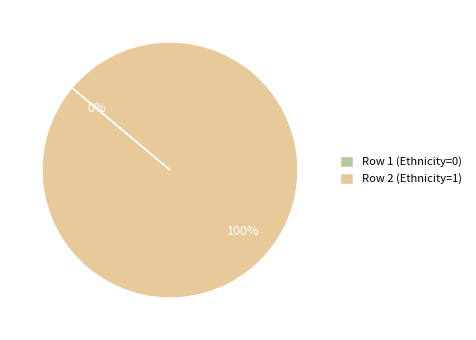

How many segments does this pie chart have?

2